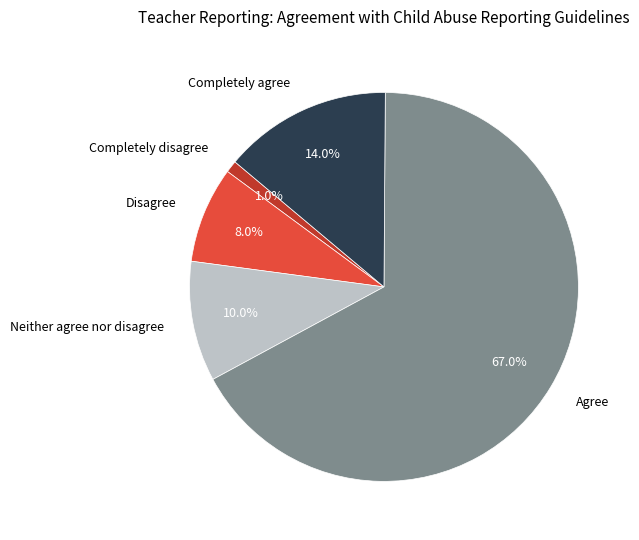

The Completely agree slice represents 14% of the pie. True or false?

True